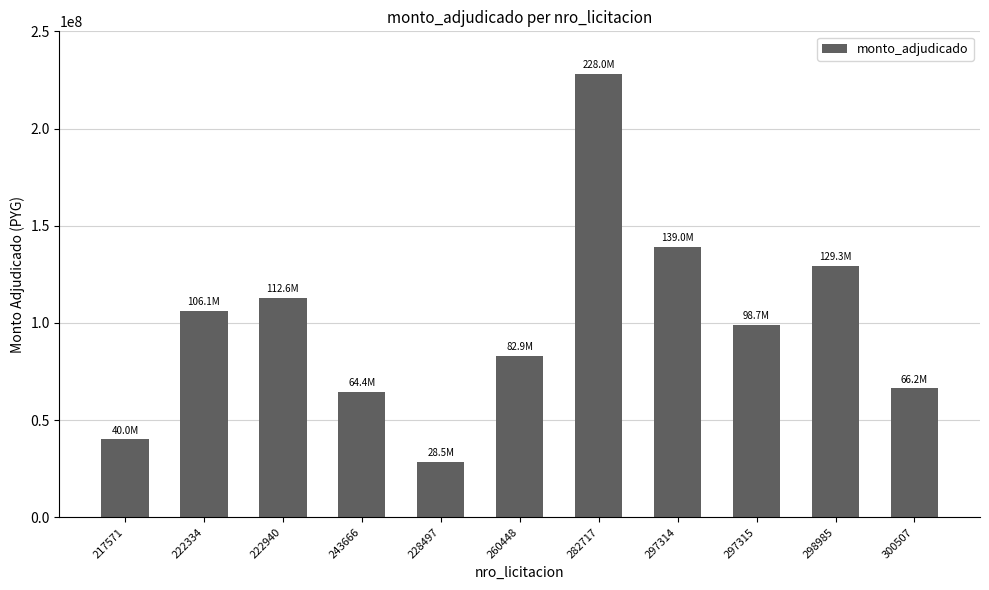

What is the value of the 6th bar from the left?

82930000